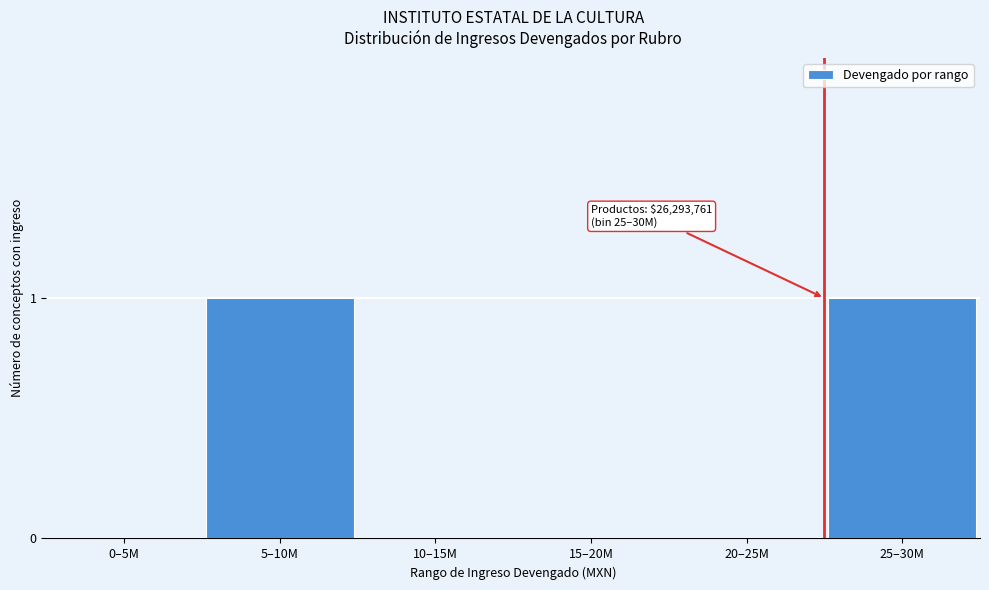

Reading left to right, list all the values displayed in this chart.

0–5M=0	5–10M=1	10–15M=0	15–20M=0	20–25M=0	25–30M=1